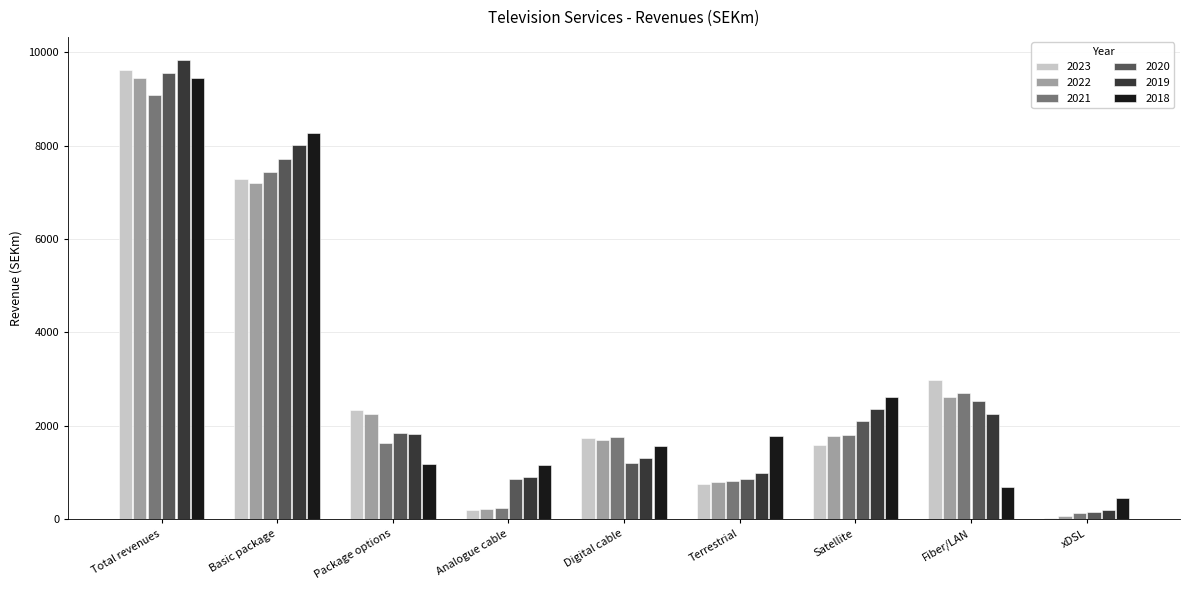

Which category has the highest value across all series?

Total revenues